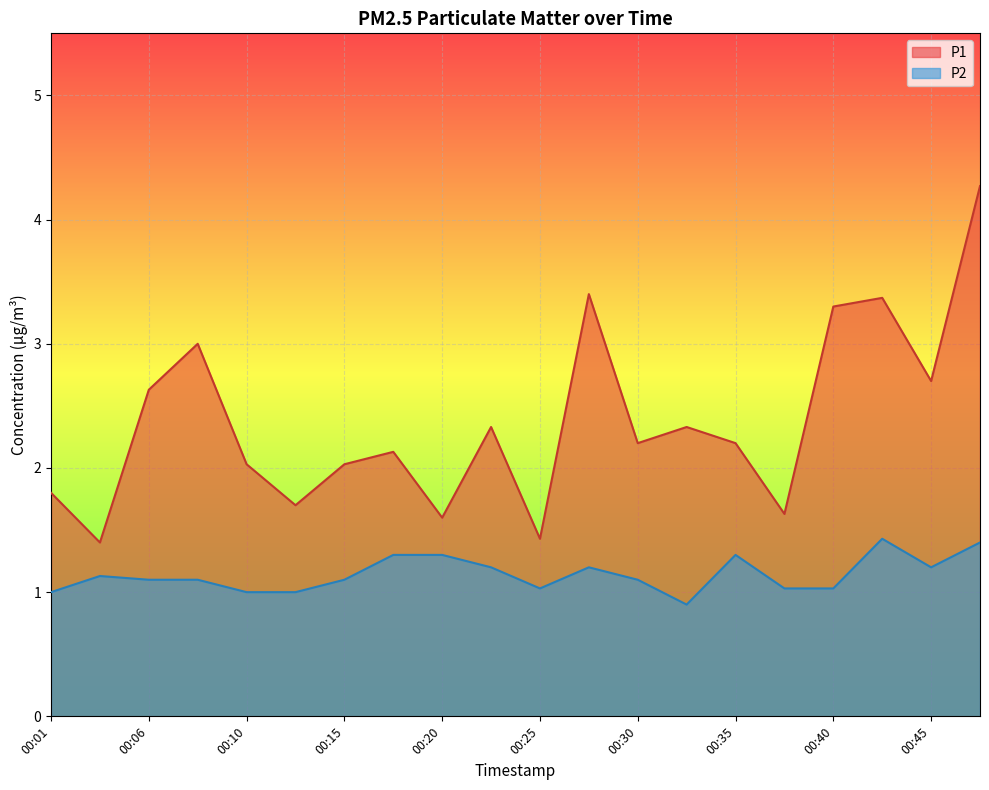

List the series in order of their peak value, lowest first.

P2, P1